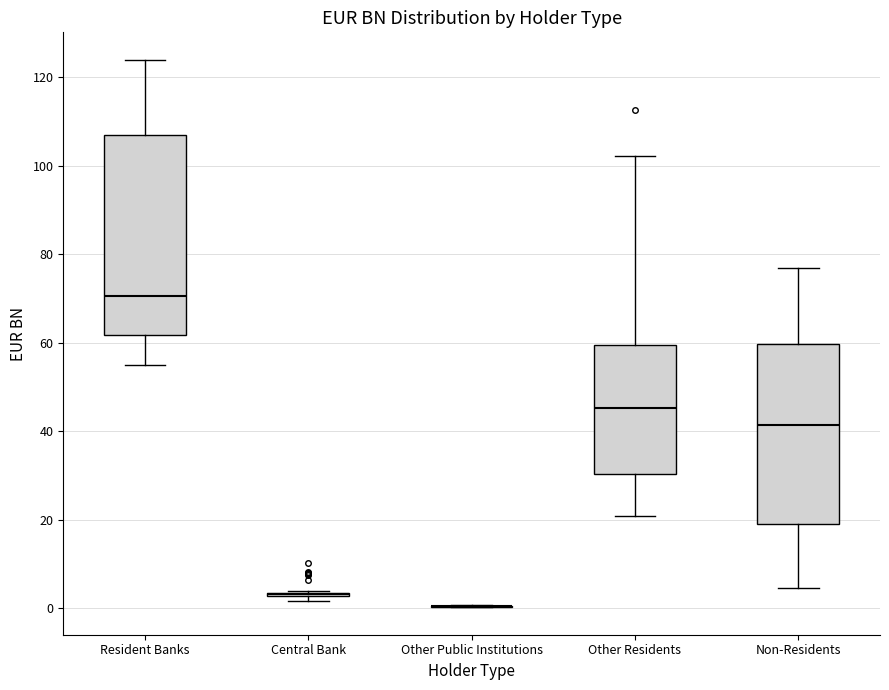

Which box is the tallest, from its lower edge to its upper edge?

Resident Banks